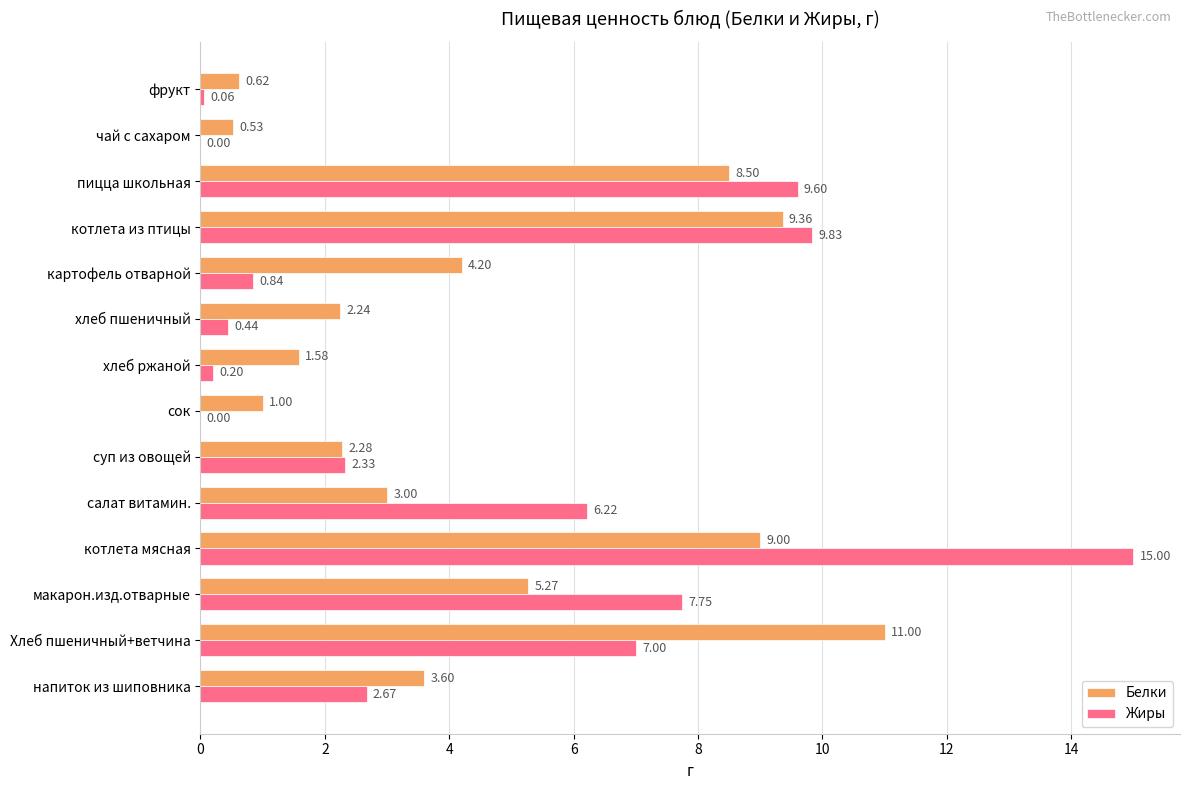

Which series has the largest total across all categories?

Белки